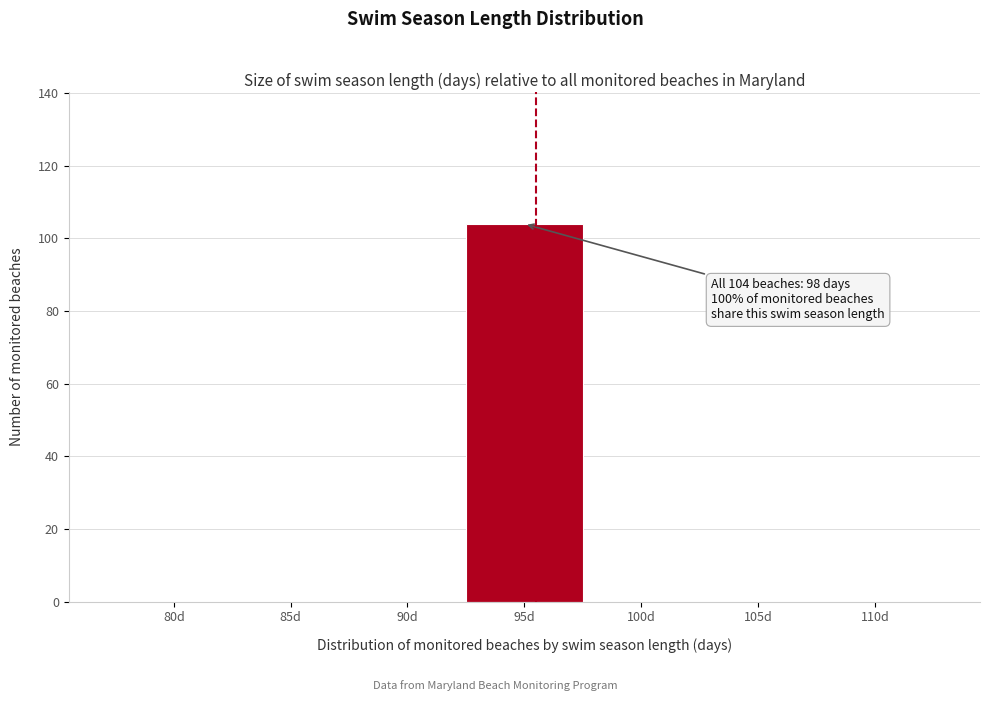

Reading left to right, transcribe all the data shown in this chart.

80d=0	85d=0	90d=0	95d=104	100d=0	105d=0	110d=0